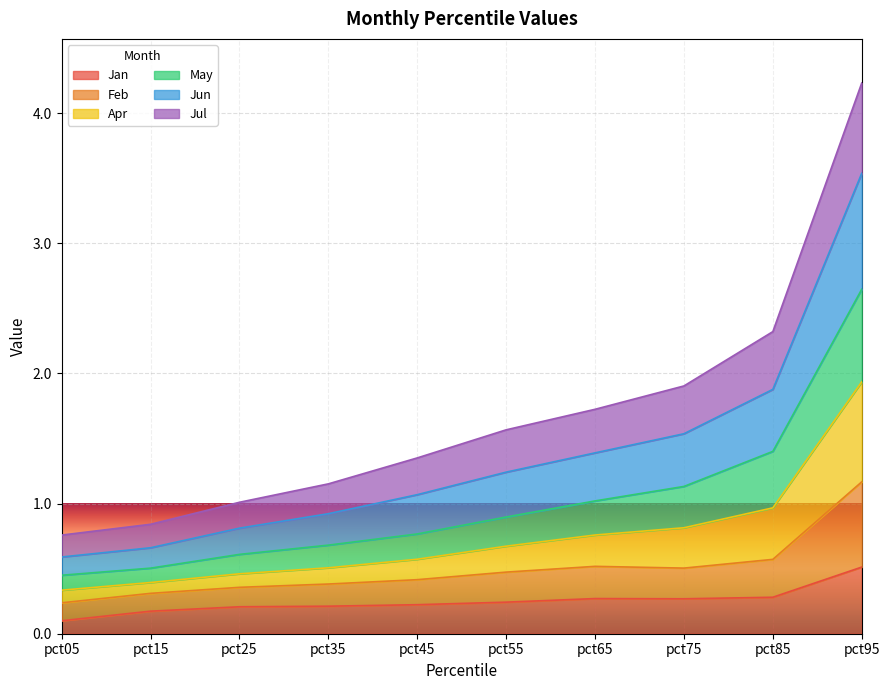

True or false: Jan has a value of 0.1 at pct65.

False